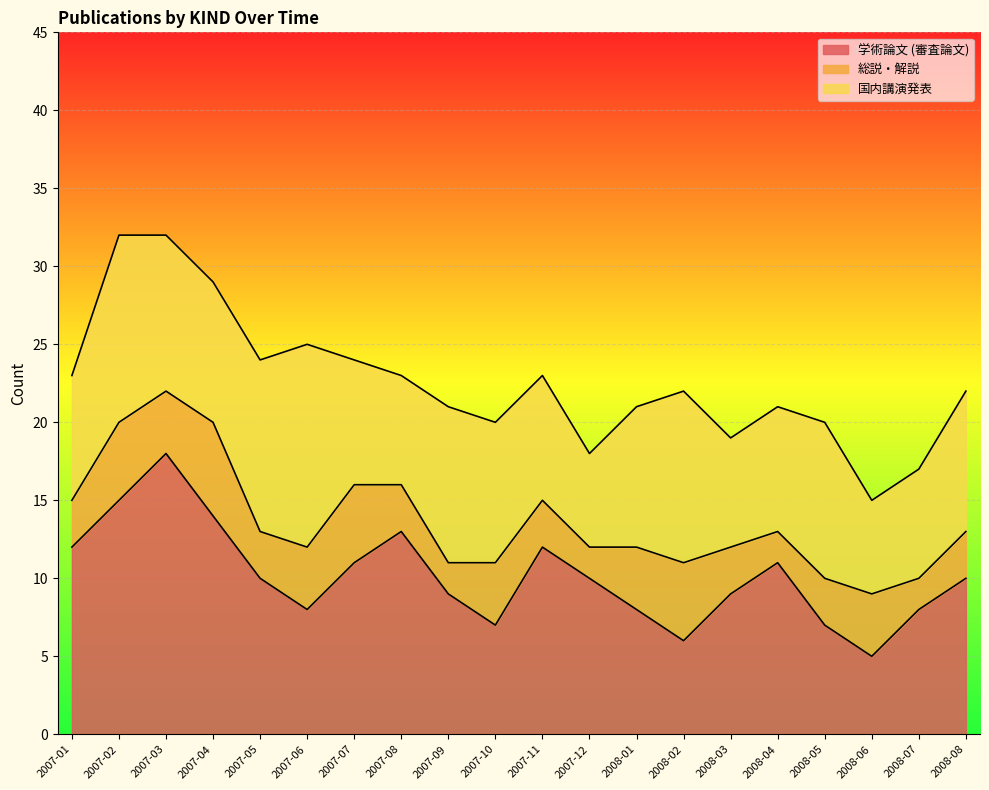

At which category does 総説・解説 reach its first local peak?

2007-02